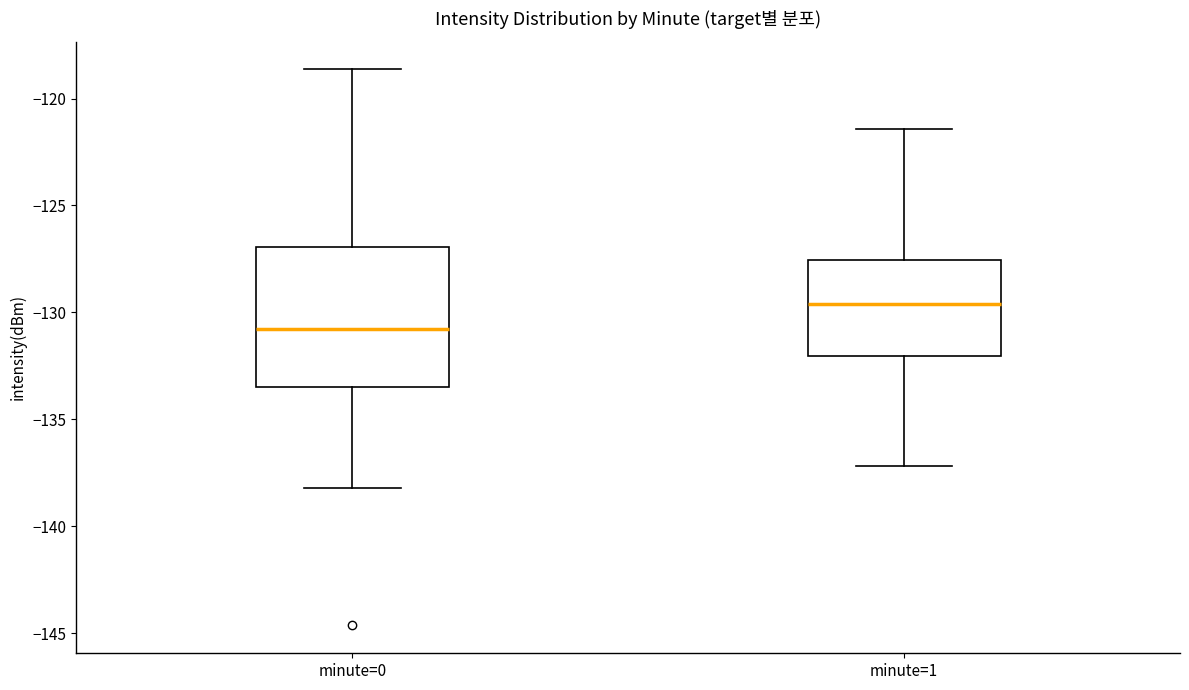

Reading left to right, read every box against the y-axis: the position of its median line, the range the box covers, and the ends of its whiskers. The values are not printed on the chart, so give them approximately, as read against the axis.

minute=0: median -131.0, box -133.5 to -127.0, whiskers -138.0 to -118.5
minute=1: median -129.5, box -132.0 to -127.5, whiskers -137.0 to -121.5